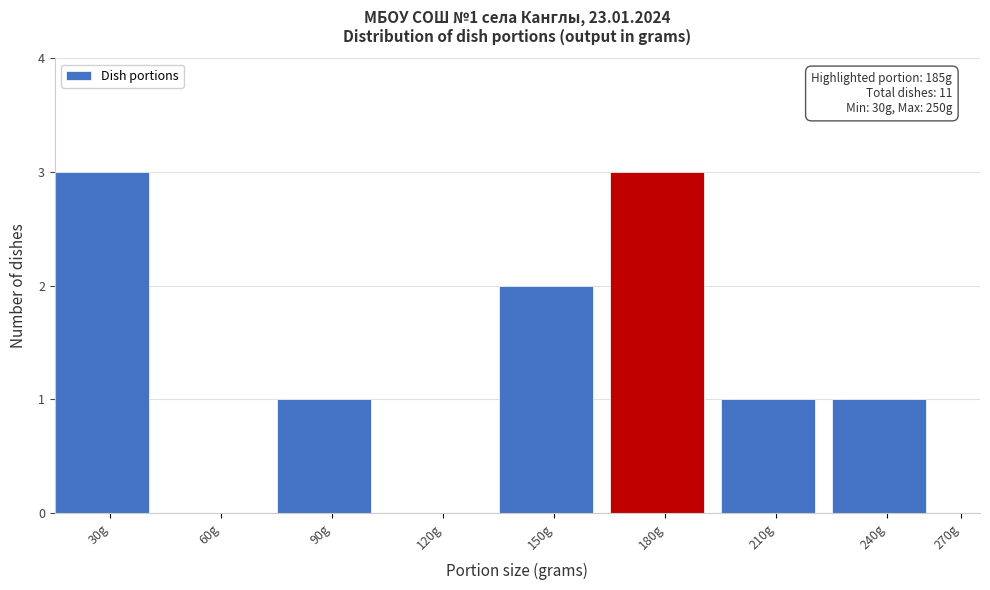

Reading left to right, extract all data points from this chart.

30g=3	60g=0	90g=1	120g=0	150g=2	180g=3	210g=1	240g=1	270g=0